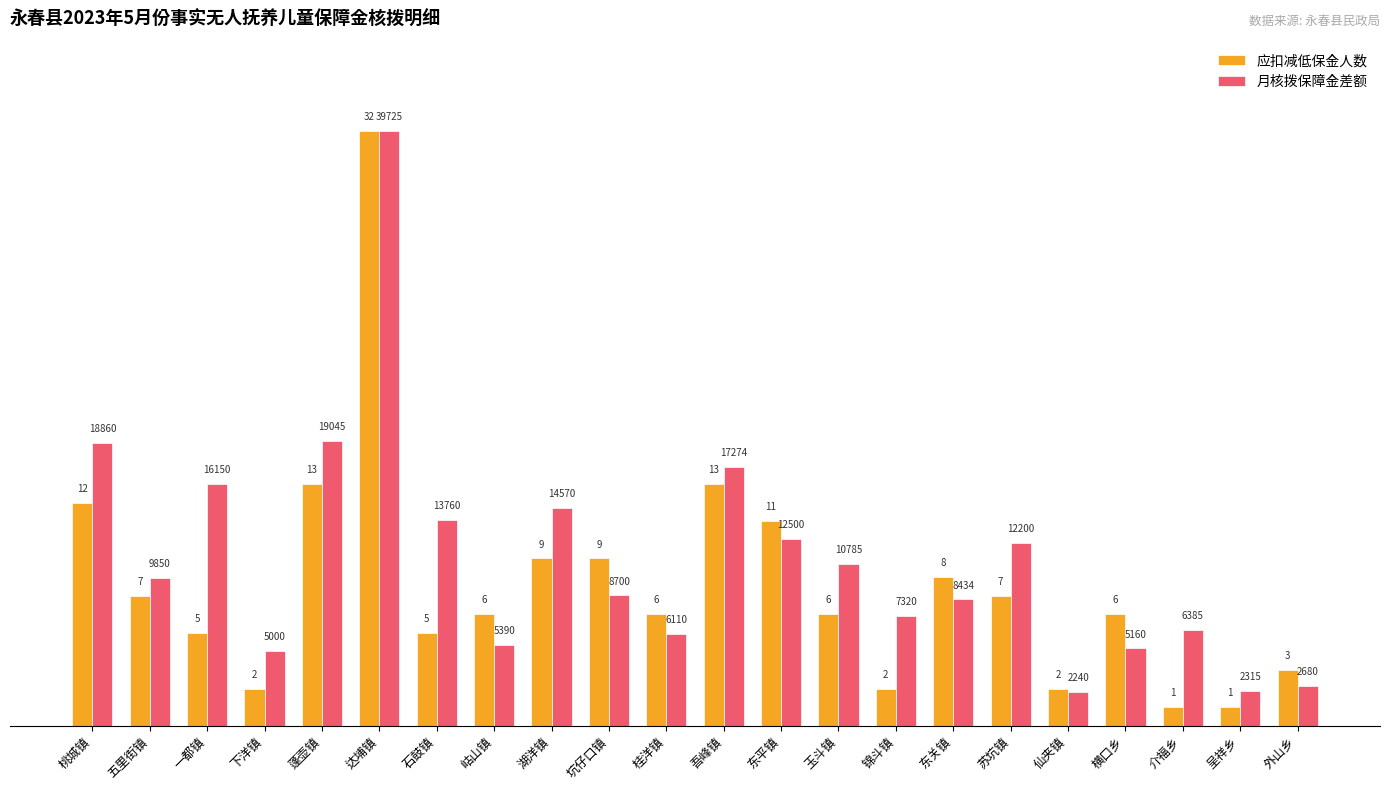

What is the difference between the maximum and minimum values in the 月核拨保障金差额 series?

94.4